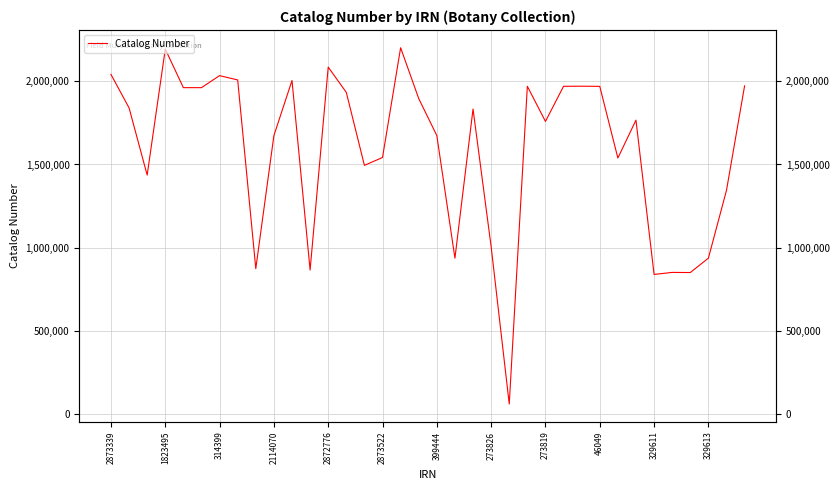

How many lines are shown in the chart?

1